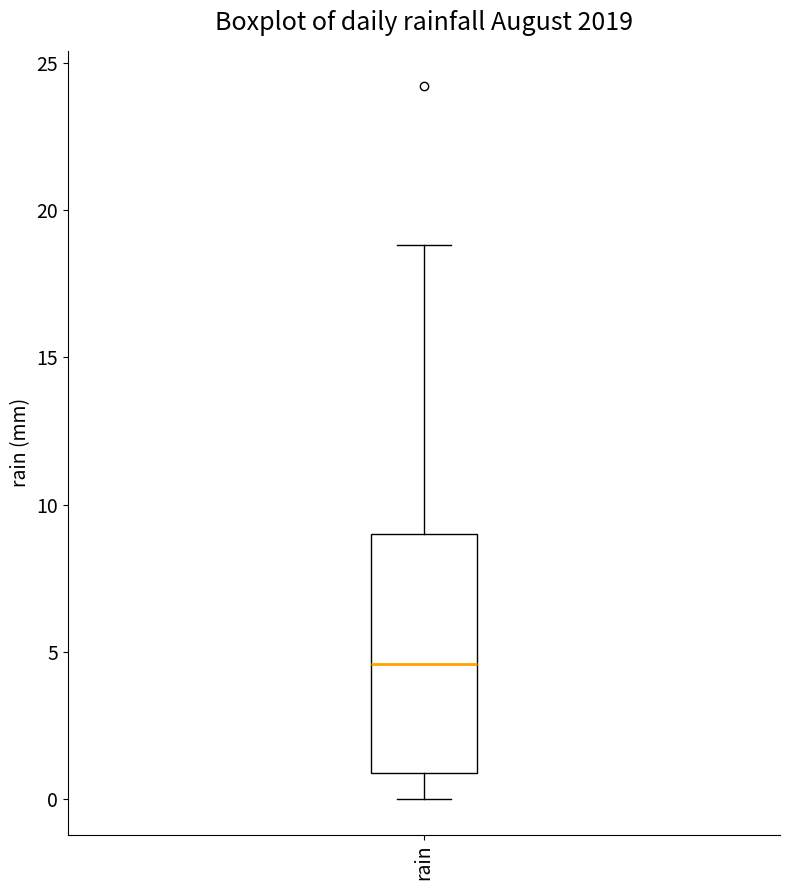

Read this box plot against the y-axis: the position of the median line, the range covered by the box, and the ends of both whiskers. The values are not printed on the chart, so give them approximately, as read against the axis.

median 4.5, box 1.0 to 9.0, whiskers 0.0 to 19.0